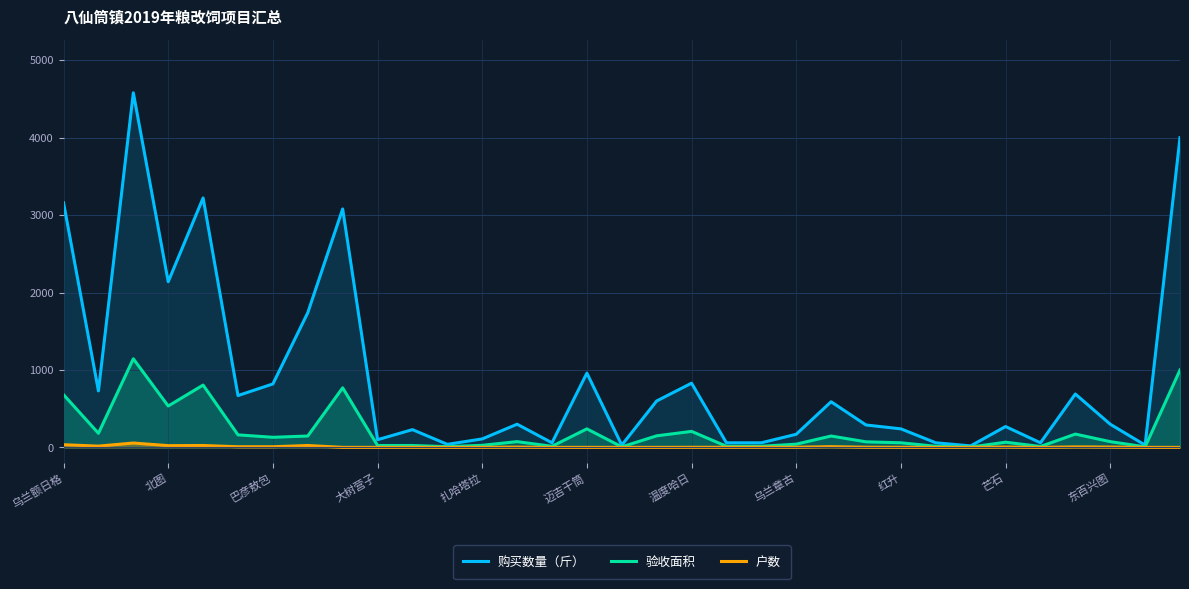

What value does the 购买数量（斤） series have at 东百兴图?

300.0